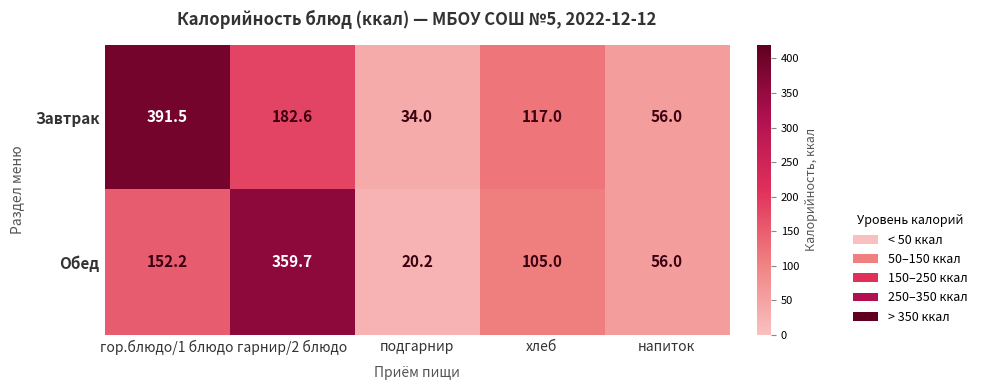

Which series has the largest range (max minus min)?

Завтрак